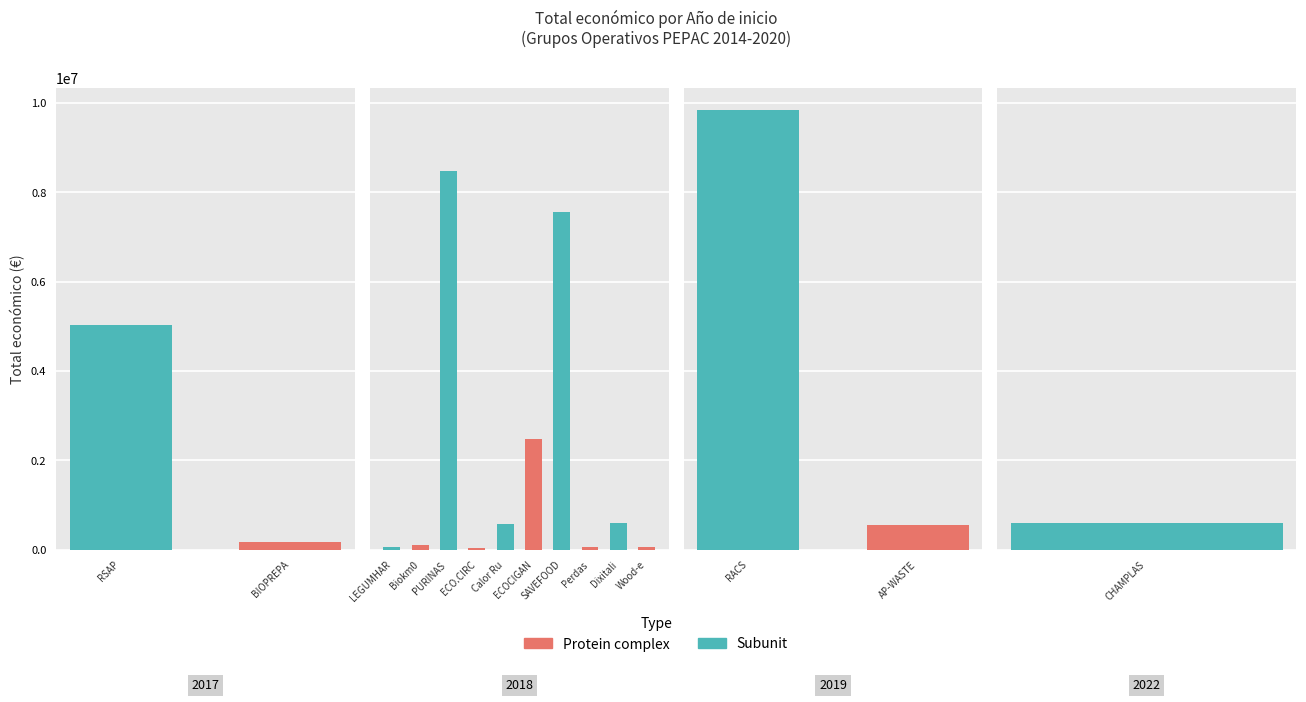

The chart shows a value of 14390366 at 2019. True or false?

False